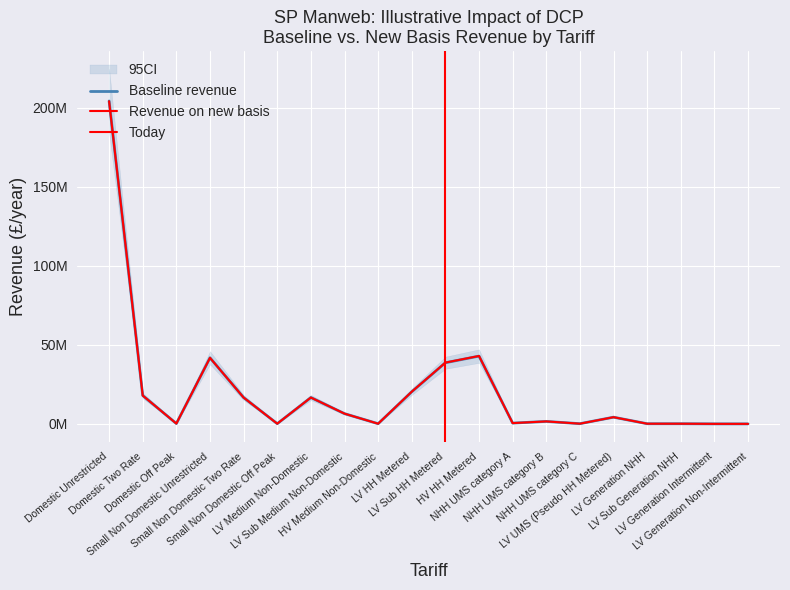

List the series in order of their overall mean, lowest first.

Revenue on new basis, Baseline revenue